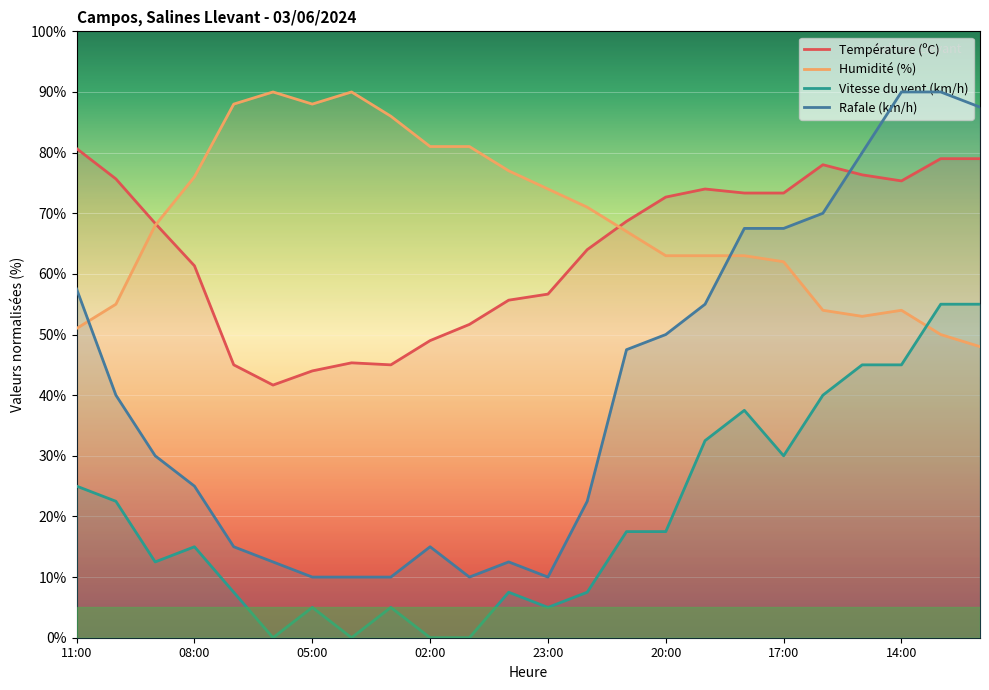

True or false: Température (ºC) has more than 0 interior local peaks.

True